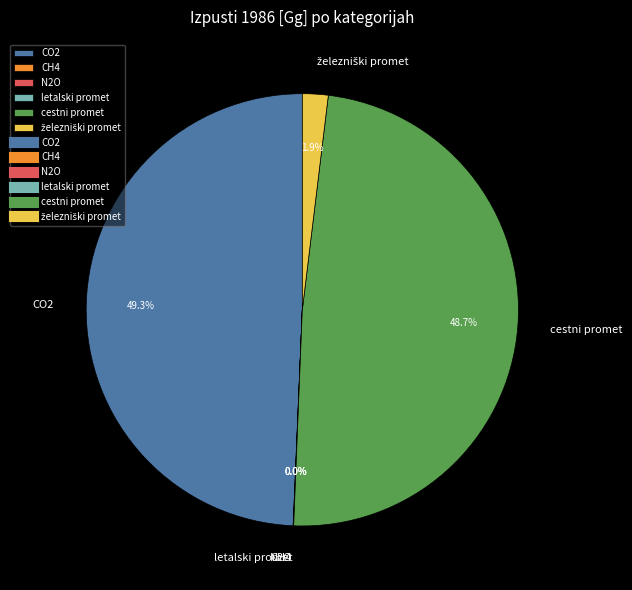

What is the largest slice in the pie chart?

CO2